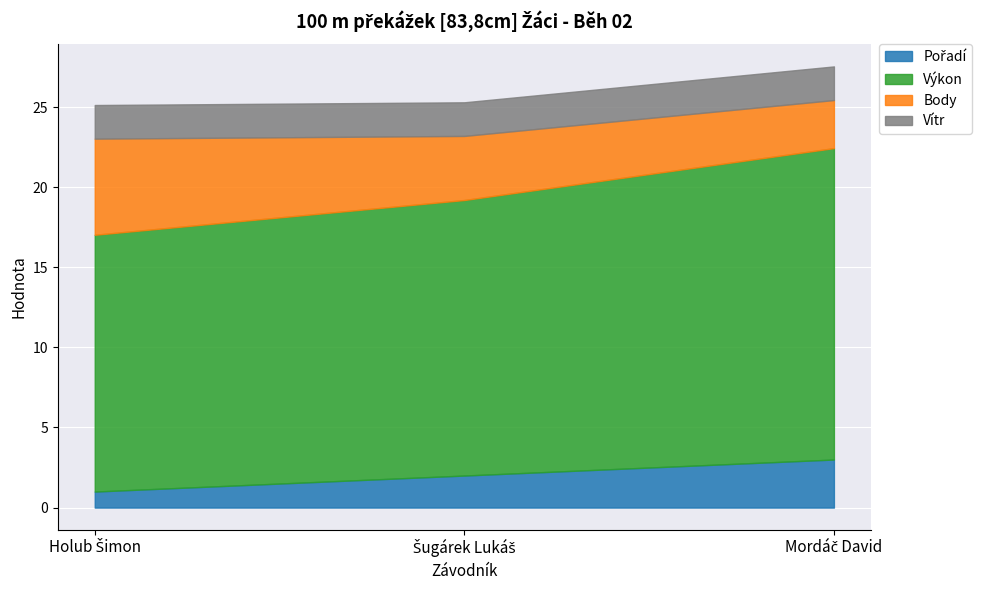

At which label does Pořadí reach its minimum?

Holub Šimon